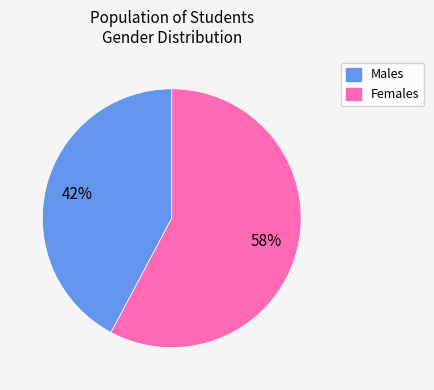

Is there any slice that represents more than half of the pie?

Yes